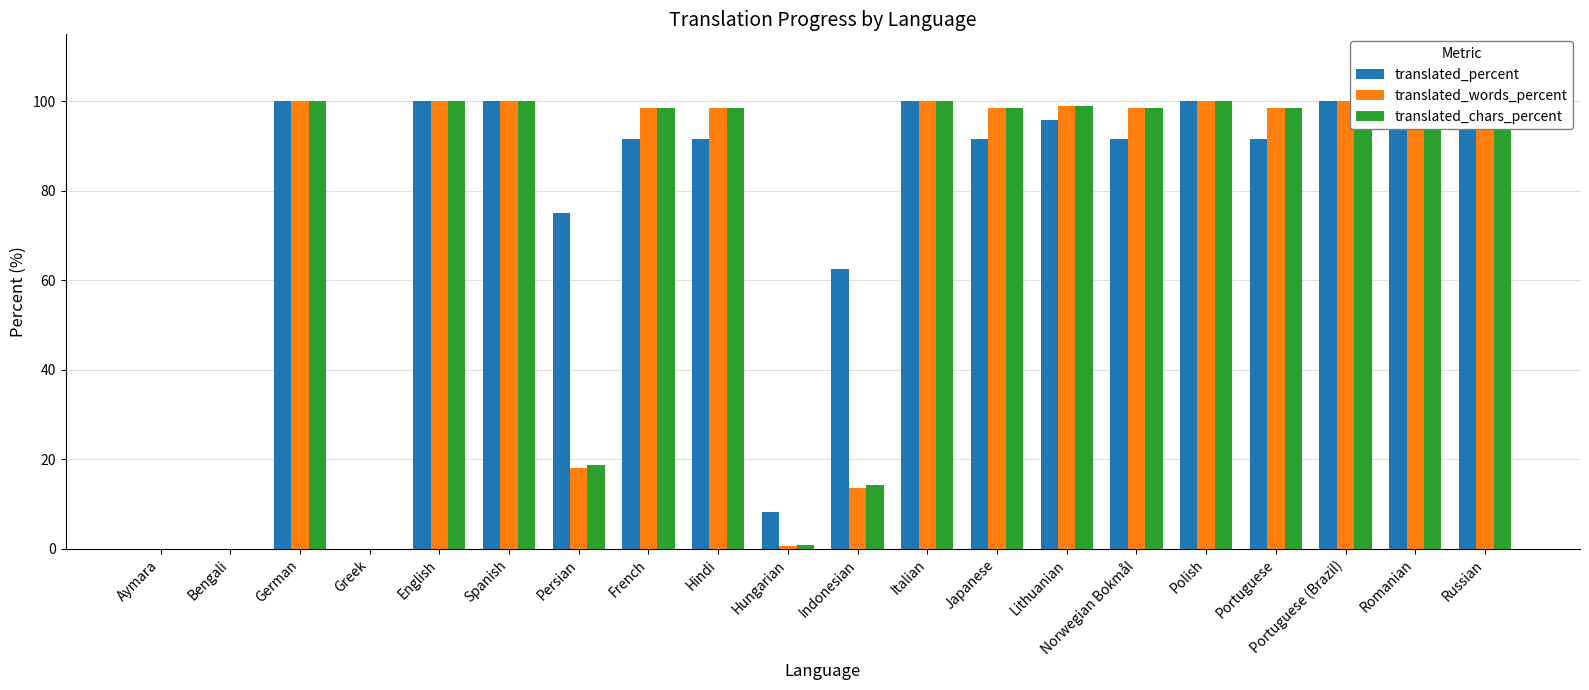

At which label is translated_percent closest to 50?

Indonesian